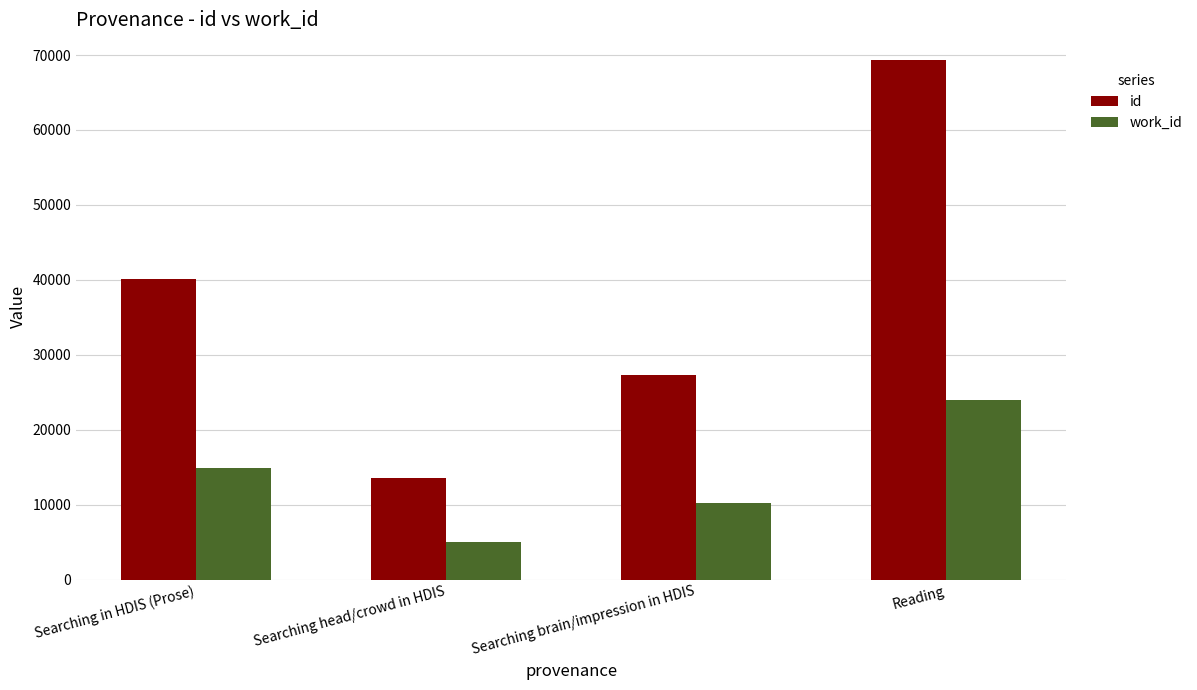

What is the difference between the second highest and second lowest values in the work_id series?

4698